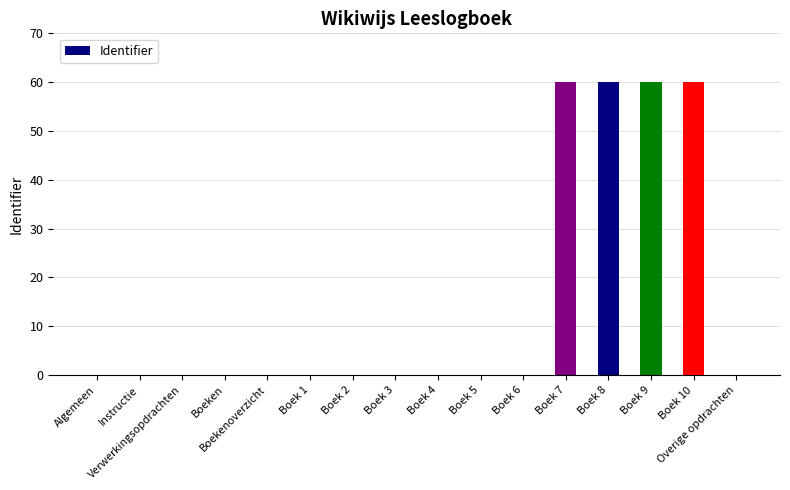

What is the maximum value shown in the chart?

60.0